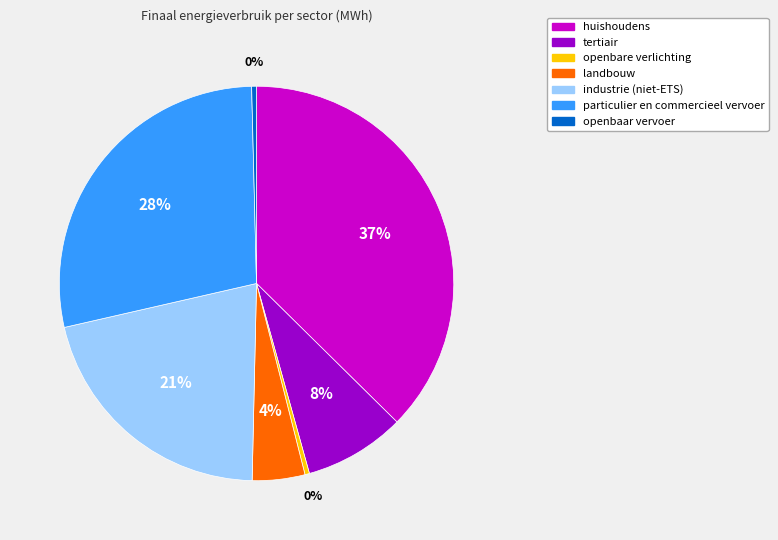

How many slices are in this pie chart?

7